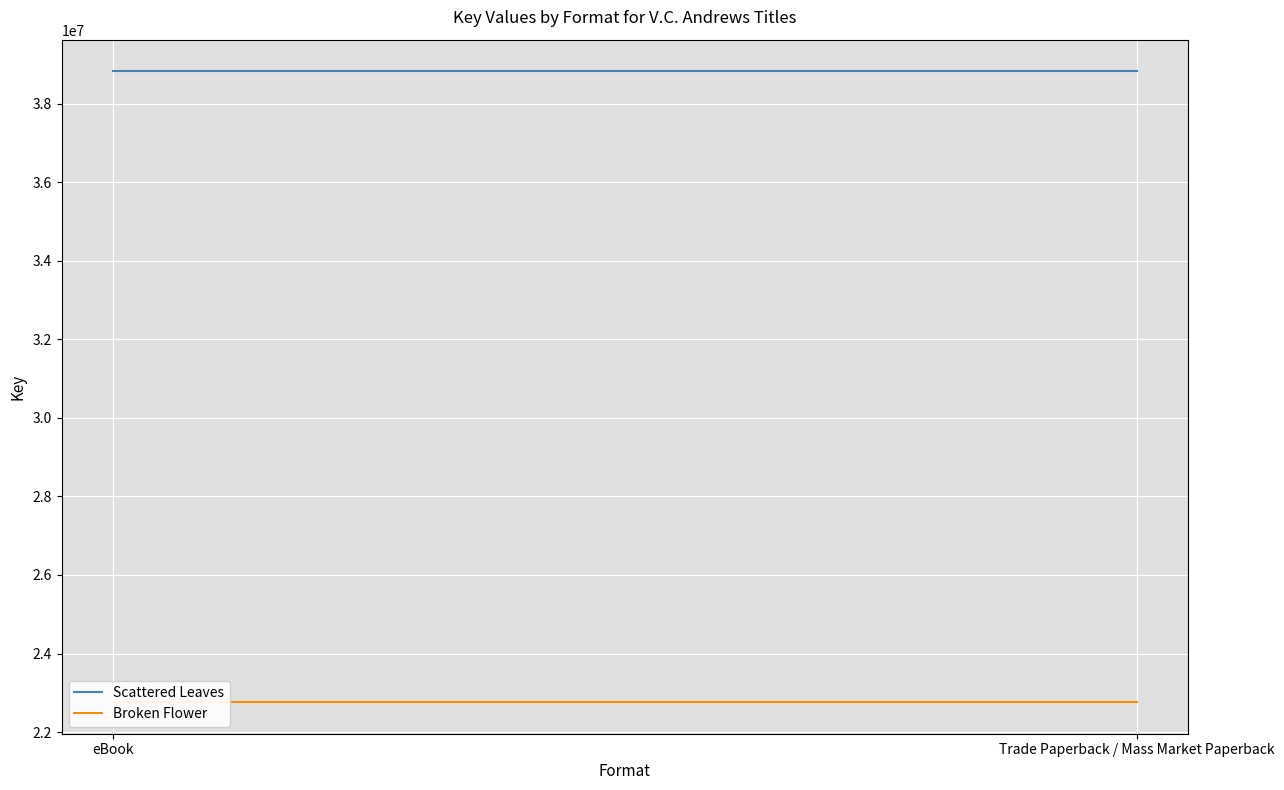

What is the difference between the highest and lowest values at eBook?

16060816